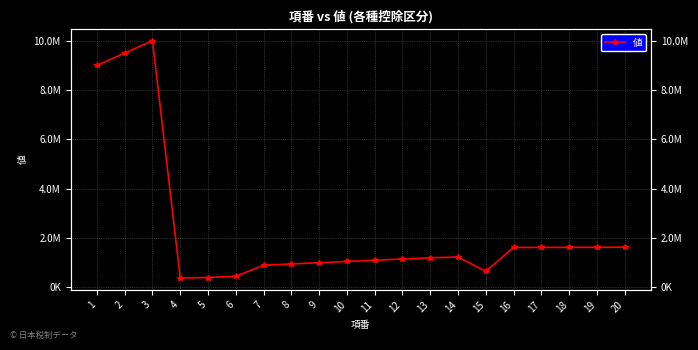

What is the sum of the values at 10 and 19?

2674000